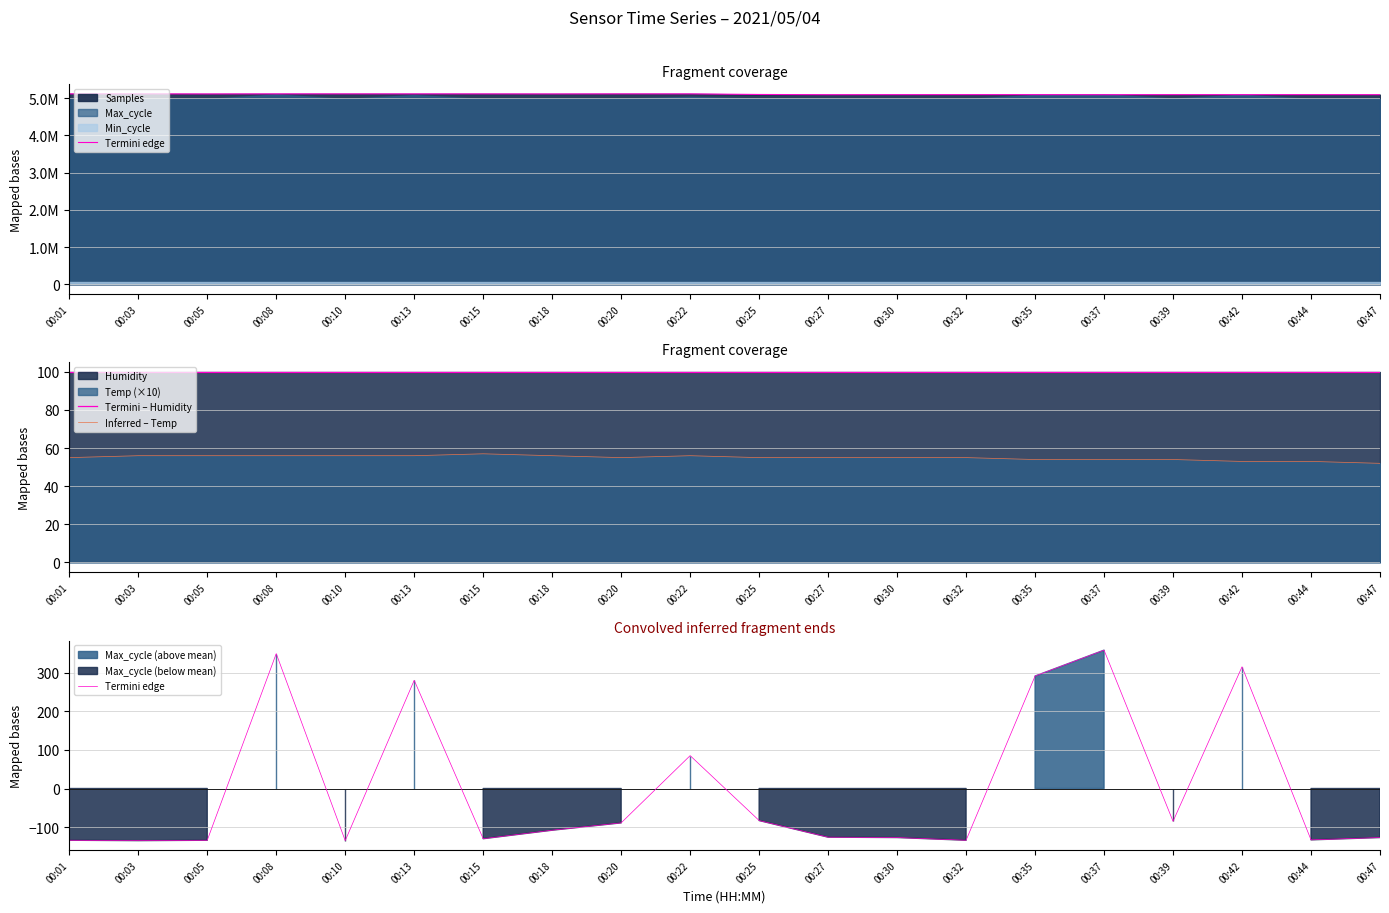

True or false: Inferred – Temp and Termini – Humidity intersect in this chart.

False